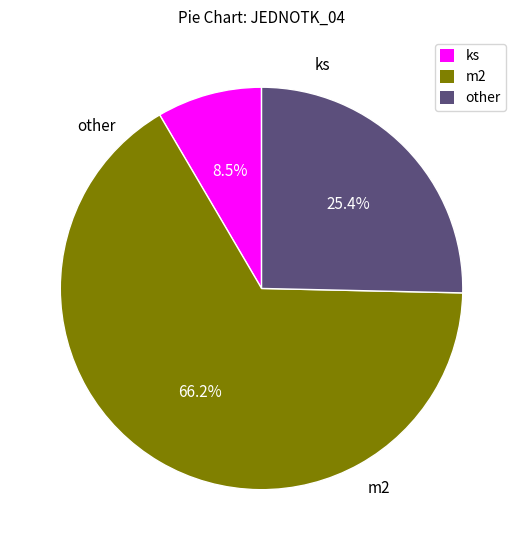

What is the smallest slice in the pie chart?

ks